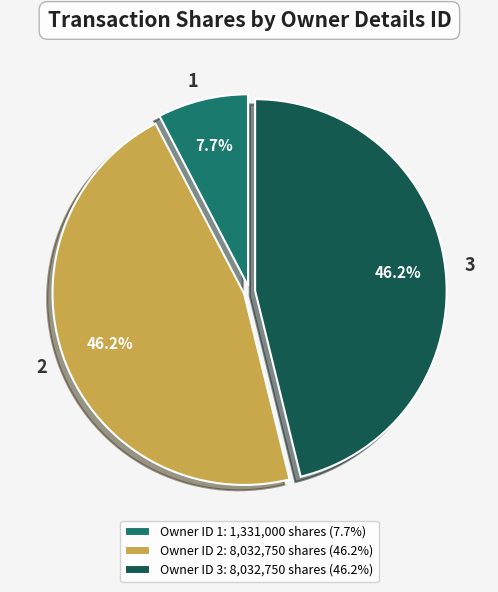

Is it true that 2 is 46% of the pie?

True